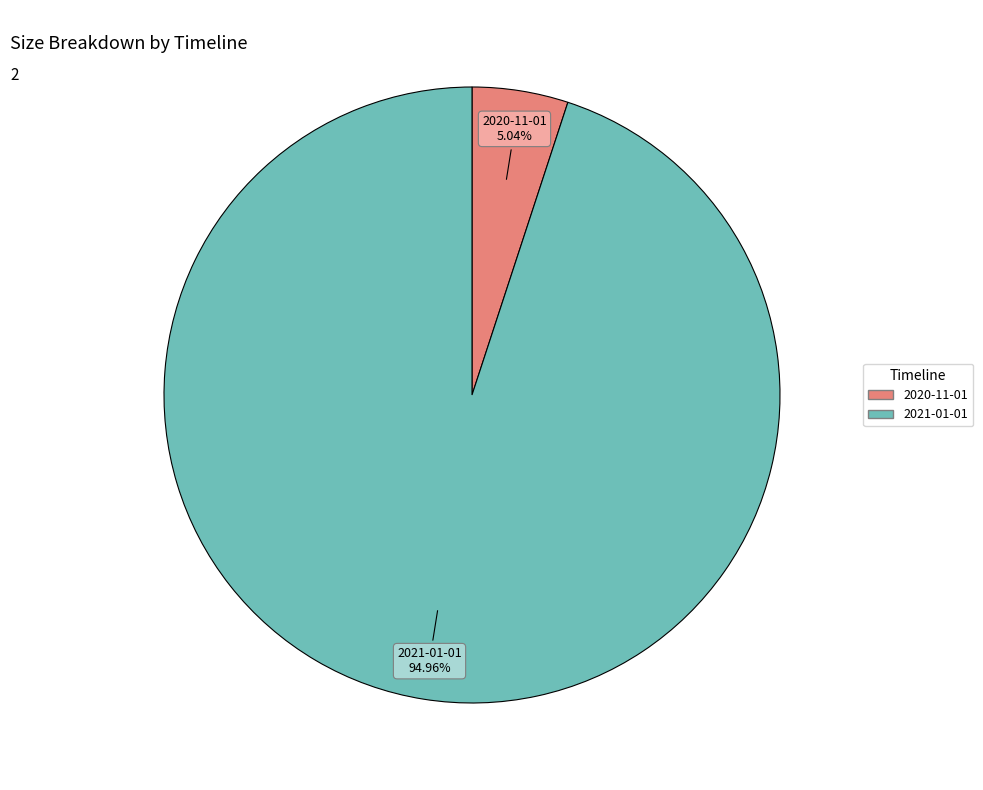

Which category has the smallest portion of the pie?

2020-11-01